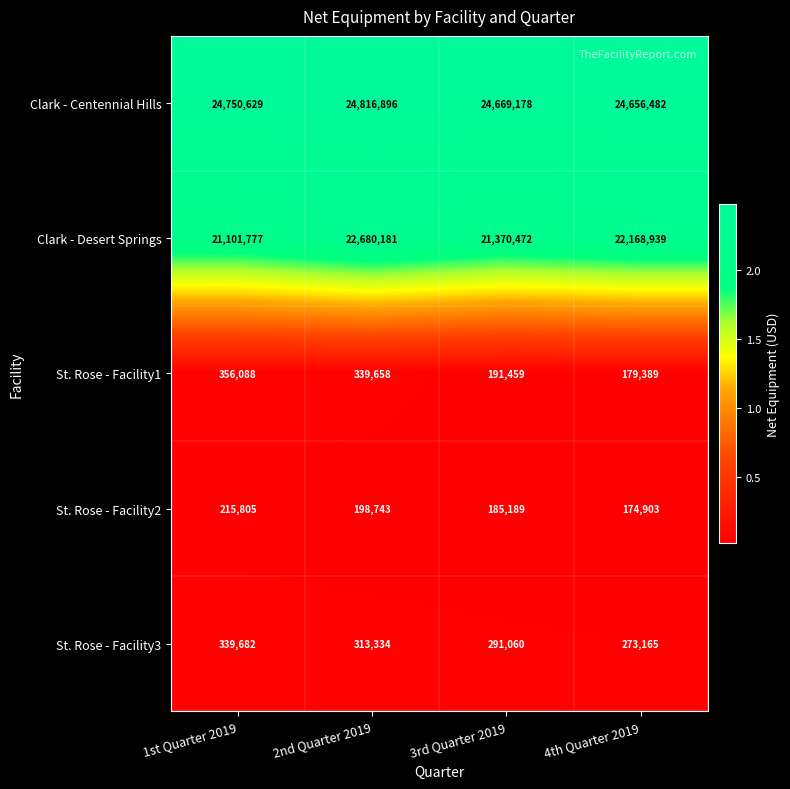

What is the total value across all series at 1st Quarter 2019?

46763981